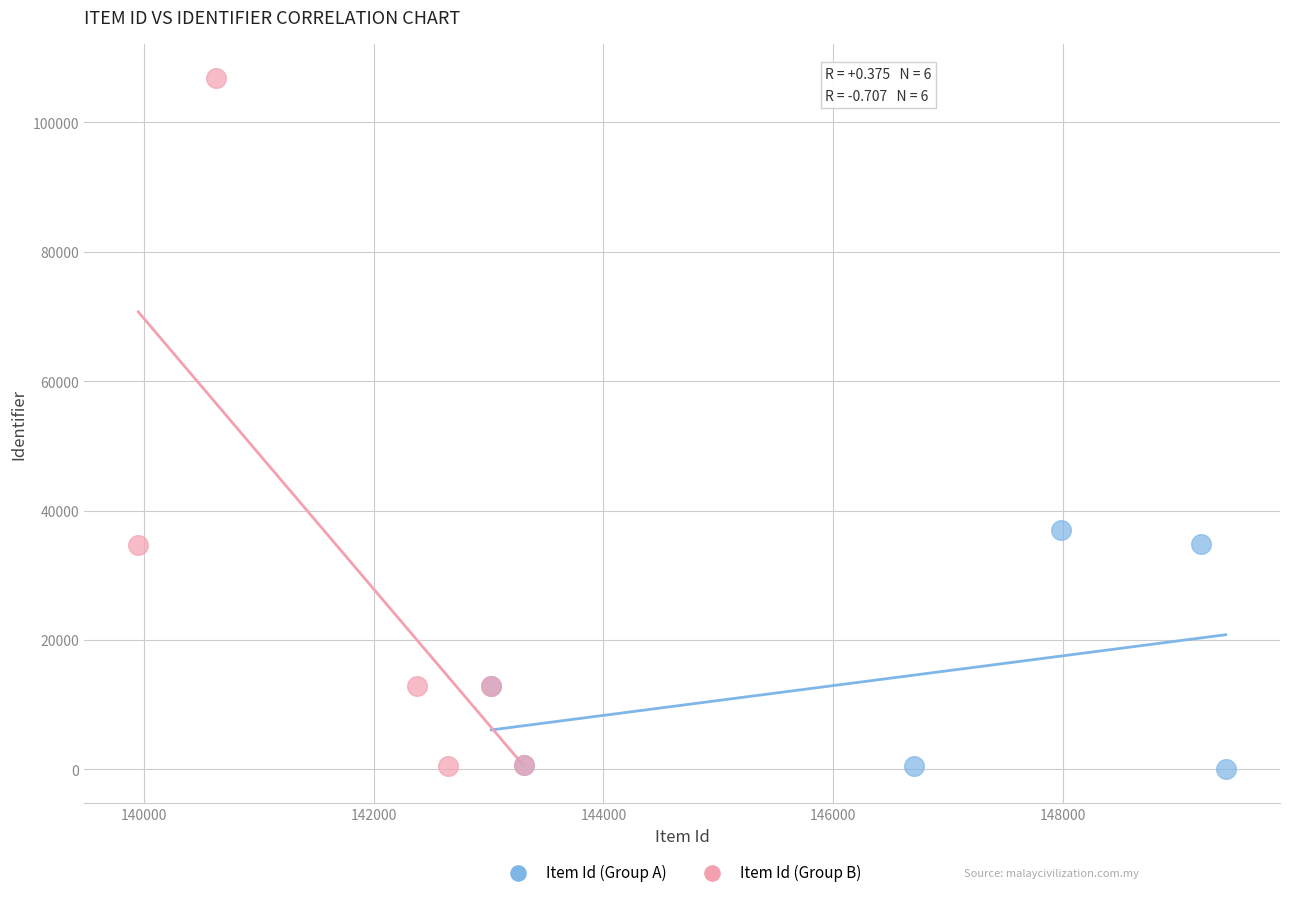

Which series contains the highest Y value?

Item Id (Group B)